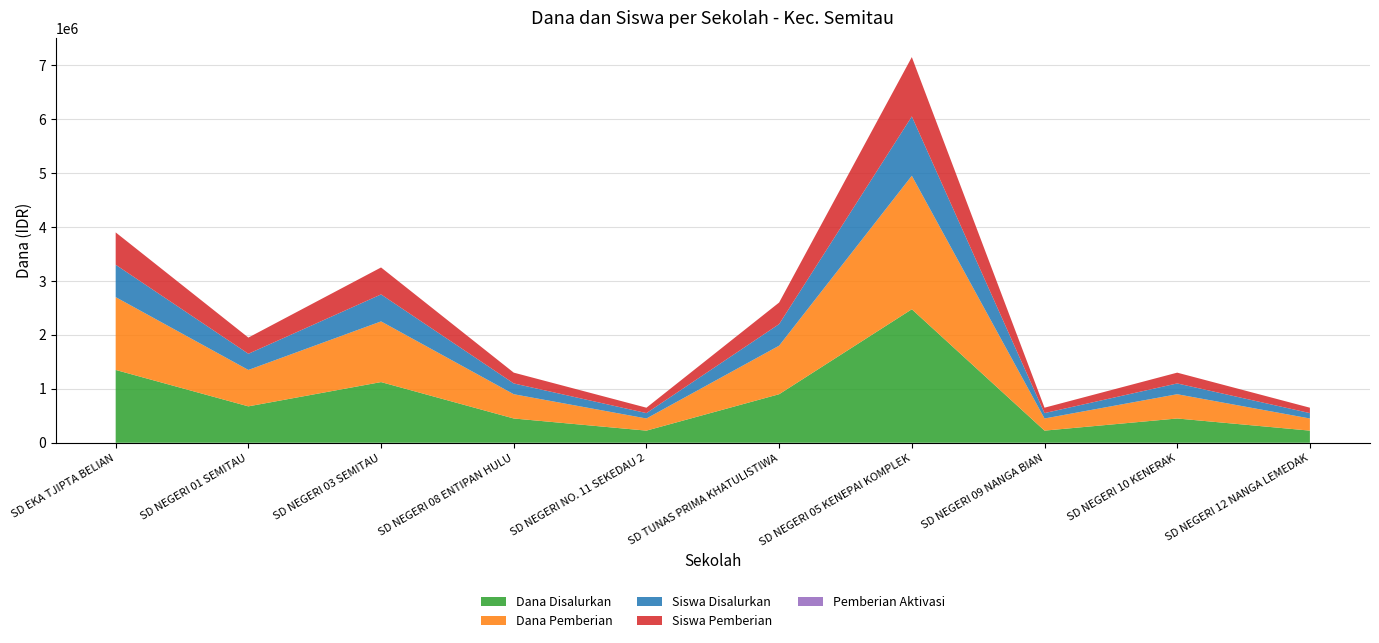

Reading left to right, transcribe all the data shown in this chart.

Dana Disalurkan: 1350000	675000	1125000	450000	225000	900000	2475000	225000	450000	225000
Dana Pemberian: 1350000	675000	1125000	450000	225000	900000	2475000	225000	450000	225000
Siswa Disalurkan: 6	3	5	2	1	4	11	1	2	1
Siswa Pemberian: 6	3	5	2	1	4	11	1	2	1
Pemberian Aktivasi: 0	0	0	0	0	0	0	0	0	0